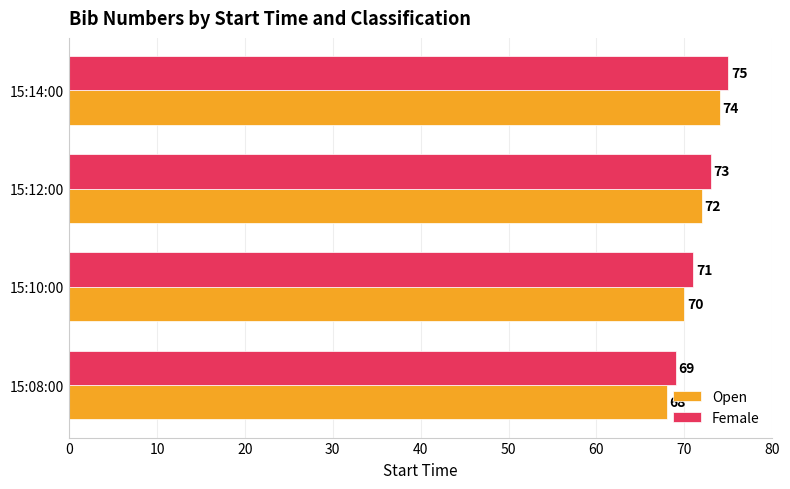

Which series has the largest total across all categories?

Female